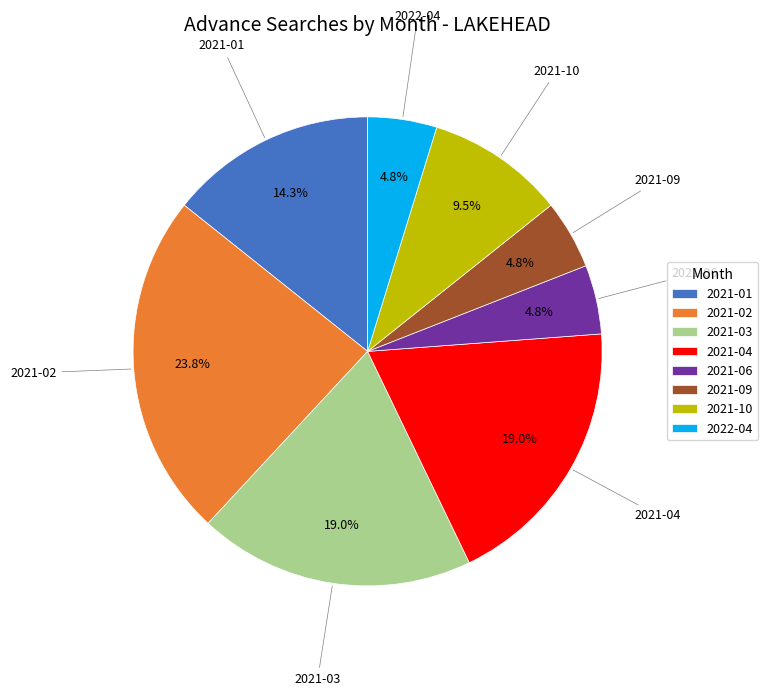

Combined, what portion of the pie is 2021-03 and 2022-04?

23.8%